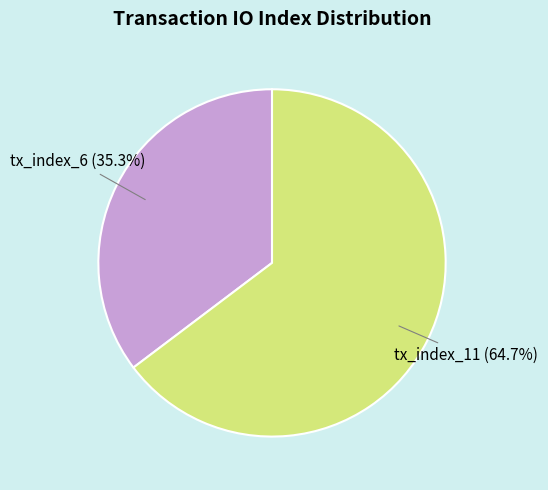

Rank the categories by value from lowest to highest.

tx_index_6, tx_index_11